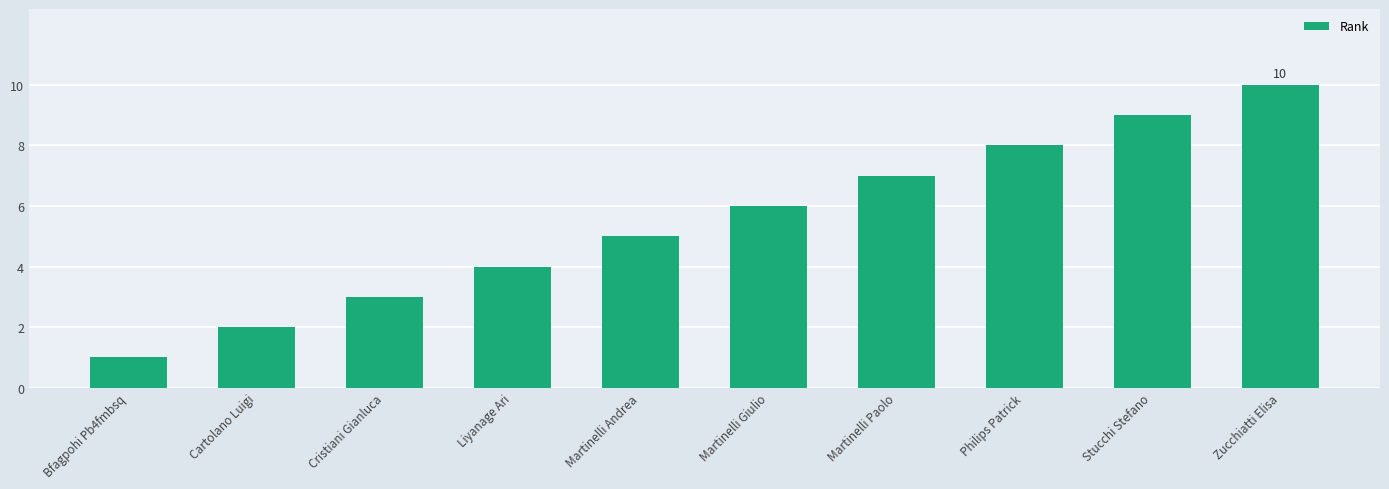

What is the smallest value displayed?

1